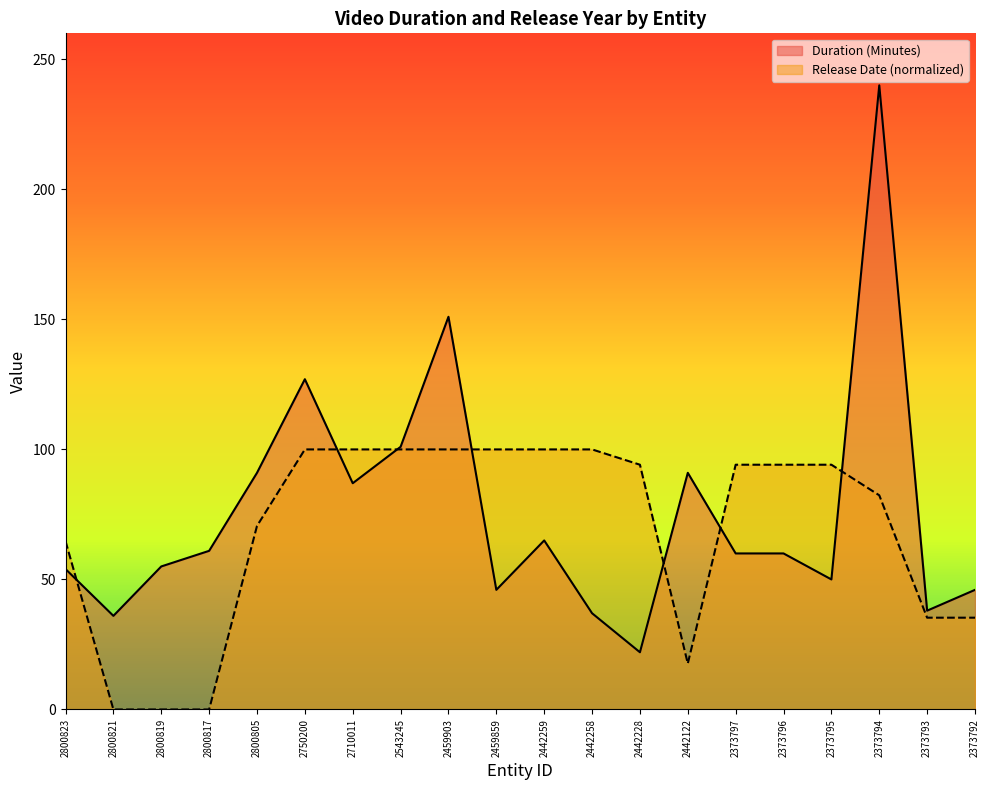

After their last crossing, which series has the higher values: Duration (Minutes) or Release Date?

Duration (Minutes)